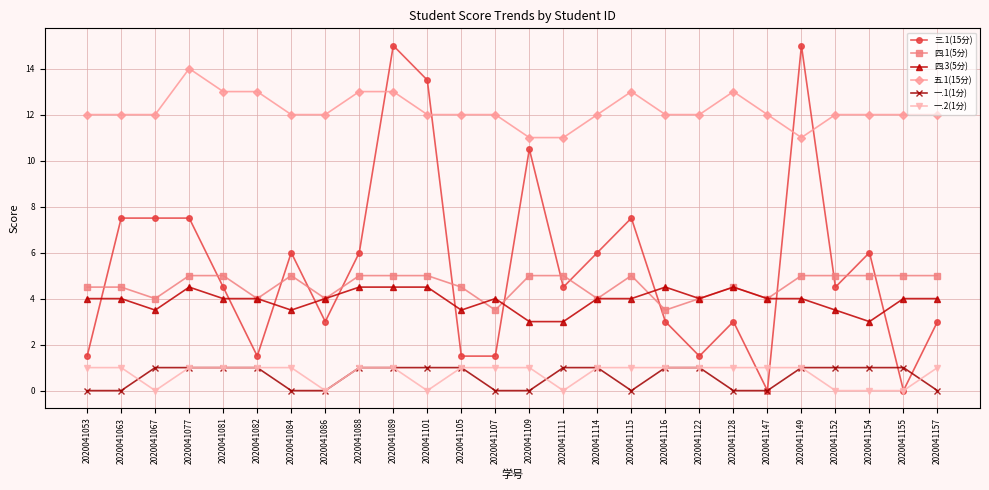

Reading right to left, list all the values displayed in this chart.

三.1(15分): 2020041157=3.0	2020041155=0.0	2020041154=6.0	2020041152=4.5	2020041149=15.0	2020041147=0.0	2020041128=3.0	2020041122=1.5	2020041116=3.0	2020041115=7.5	2020041114=6.0	2020041111=4.5	2020041109=10.5	2020041107=1.5	2020041105=1.5	2020041101=13.5	2020041089=15.0	2020041088=6.0	2020041086=3.0	2020041084=6.0	2020041082=1.5	2020041081=4.5	2020041077=7.5	2020041067=7.5	2020041063=7.5	2020041053=1.5
四.1(5分): 2020041157=5.0	2020041155=5.0	2020041154=5.0	2020041152=5.0	2020041149=5.0	2020041147=4.0	2020041128=4.5	2020041122=4.0	2020041116=3.5	2020041115=5.0	2020041114=4.0	2020041111=5.0	2020041109=5.0	2020041107=3.5	2020041105=4.5	2020041101=5.0	2020041089=5.0	2020041088=5.0	2020041086=4.0	2020041084=5.0	2020041082=4.0	2020041081=5.0	2020041077=5.0	2020041067=4.0	2020041063=4.5	2020041053=4.5
四.3(5分): 2020041157=4.0	2020041155=4.0	2020041154=3.0	2020041152=3.5	2020041149=4.0	2020041147=4.0	2020041128=4.5	2020041122=4.0	2020041116=4.5	2020041115=4.0	2020041114=4.0	2020041111=3.0	2020041109=3.0	2020041107=4.0	2020041105=3.5	2020041101=4.5	2020041089=4.5	2020041088=4.5	2020041086=4.0	2020041084=3.5	2020041082=4.0	2020041081=4.0	2020041077=4.5	2020041067=3.5	2020041063=4.0	2020041053=4.0
五.1(15分): 2020041157=12.0	2020041155=12.0	2020041154=12.0	2020041152=12.0	2020041149=11.0	2020041147=12.0	2020041128=13.0	2020041122=12.0	2020041116=12.0	2020041115=13.0	2020041114=12.0	2020041111=11.0	2020041109=11.0	2020041107=12.0	2020041105=12.0	2020041101=12.0	2020041089=13.0	2020041088=13.0	2020041086=12.0	2020041084=12.0	2020041082=13.0	2020041081=13.0	2020041077=14.0	2020041067=12.0	2020041063=12.0	2020041053=12.0
一.1(1分): 2020041157=0.0	2020041155=1.0	2020041154=1.0	2020041152=1.0	2020041149=1.0	2020041147=0.0	2020041128=0.0	2020041122=1.0	2020041116=1.0	2020041115=0.0	2020041114=1.0	2020041111=1.0	2020041109=0.0	2020041107=0.0	2020041105=1.0	2020041101=1.0	2020041089=1.0	2020041088=1.0	2020041086=0.0	2020041084=0.0	2020041082=1.0	2020041081=1.0	2020041077=1.0	2020041067=1.0	2020041063=0.0	2020041053=0.0
一.2(1分): 2020041157=1.0	2020041155=0.0	2020041154=0.0	2020041152=0.0	2020041149=1.0	2020041147=1.0	2020041128=1.0	2020041122=1.0	2020041116=1.0	2020041115=1.0	2020041114=1.0	2020041111=0.0	2020041109=1.0	2020041107=1.0	2020041105=1.0	2020041101=0.0	2020041089=1.0	2020041088=1.0	2020041086=0.0	2020041084=1.0	2020041082=1.0	2020041081=1.0	2020041077=1.0	2020041067=0.0	2020041063=1.0	2020041053=1.0